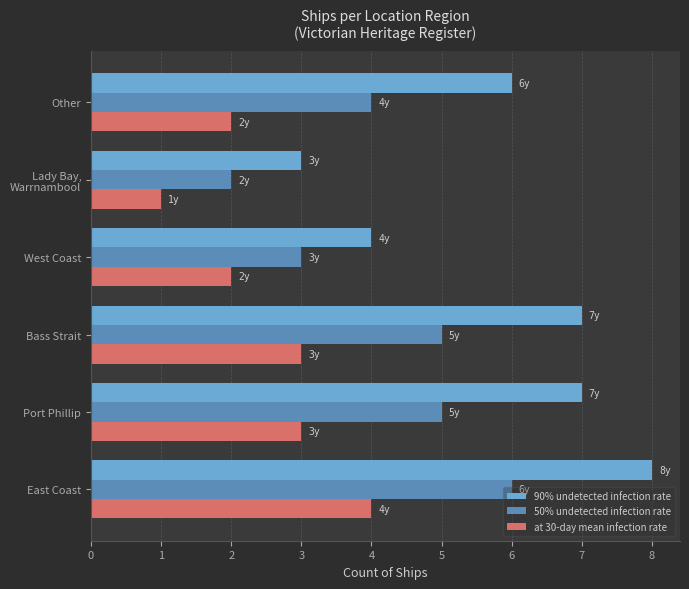

Which series has the largest range (max minus min)?

90% undetected infection rate